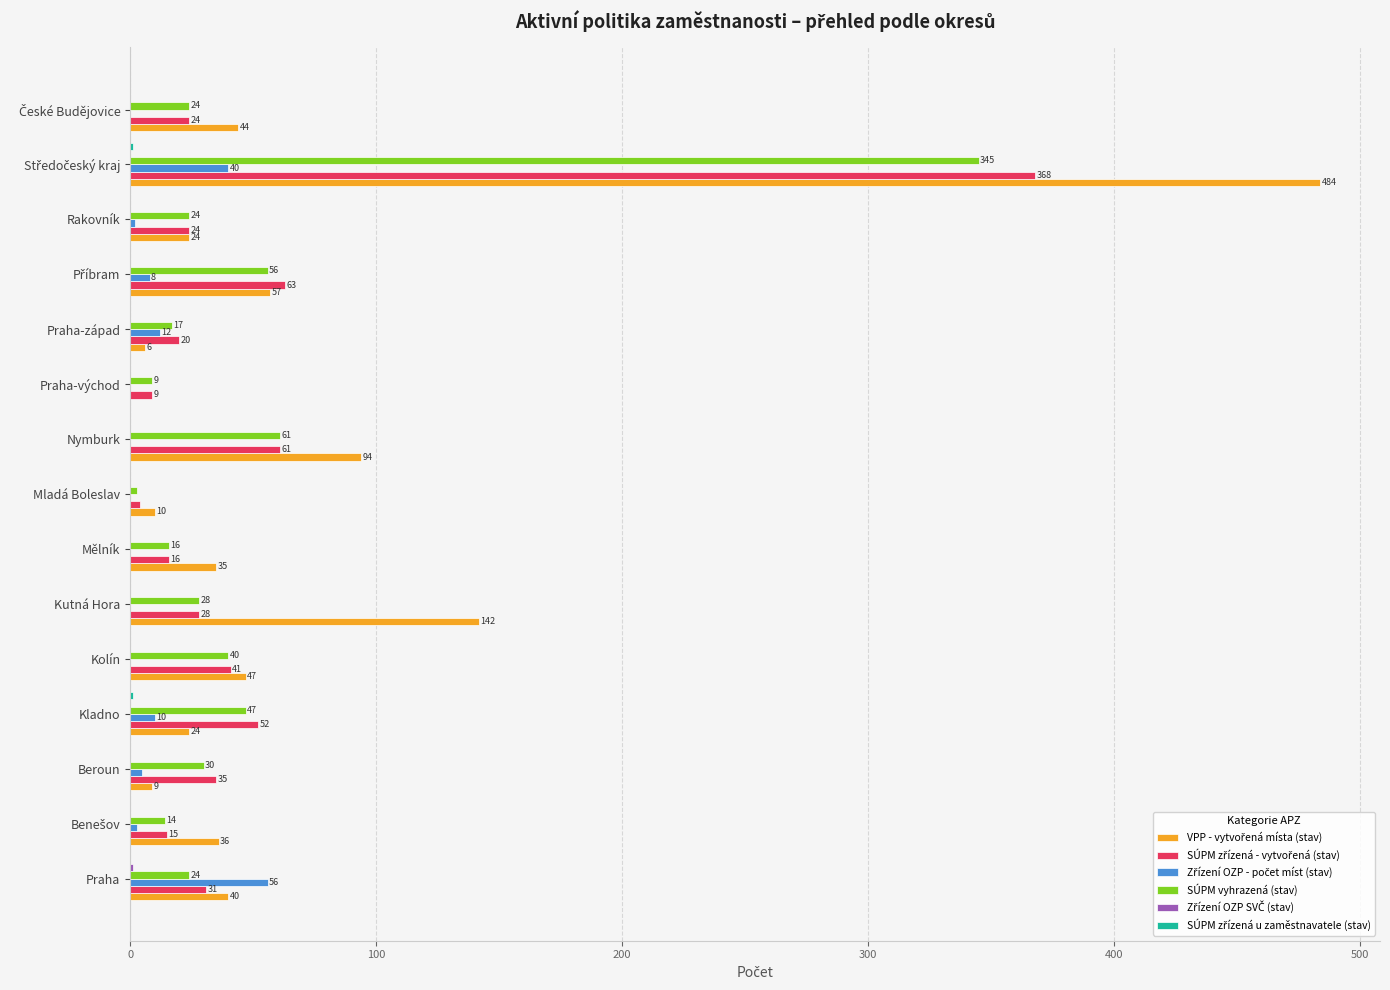

What is the total value across all series at Praha-západ?

55